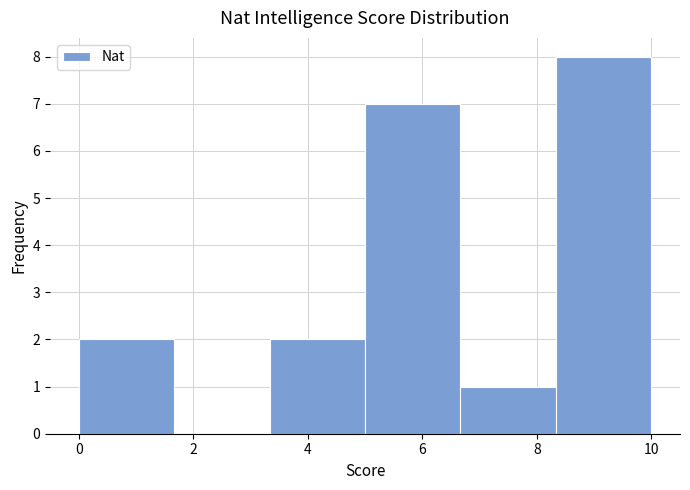

Reading left to right, list every bar in this chart as the range it spans on the x-axis followed by its height. Neither the bar edges nor the heights are printed on the chart, so give them approximately, as read against the axes.

0.0 to 1.6: 2
1.6 to 3.4: 0
3.4 to 5.0: 2
5.0 to 6.6: 7
6.6 to 8.4: 1
8.4 to 10.0: 8